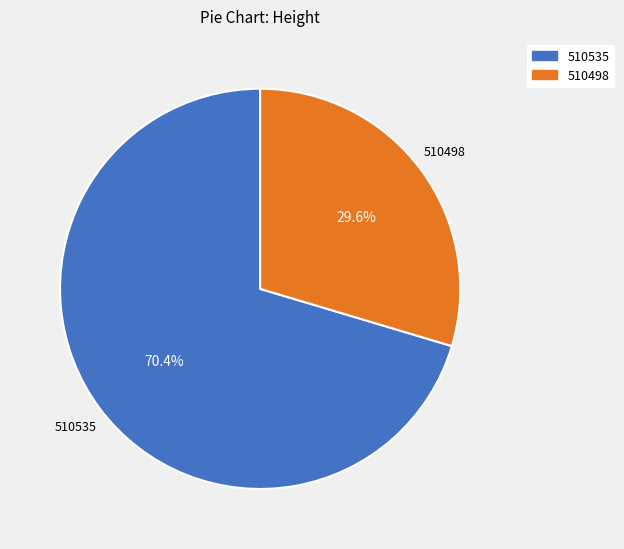

To the nearest percent, what is the difference between the largest and smallest slice percentages?

41%